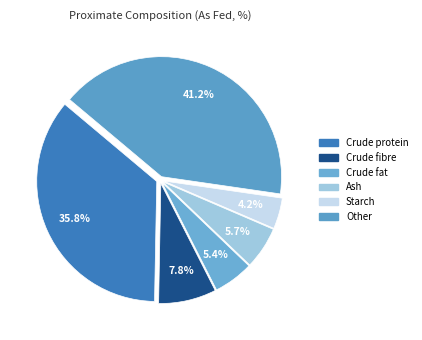

True or false: Crude fibre accounts for 8% of the total.

True